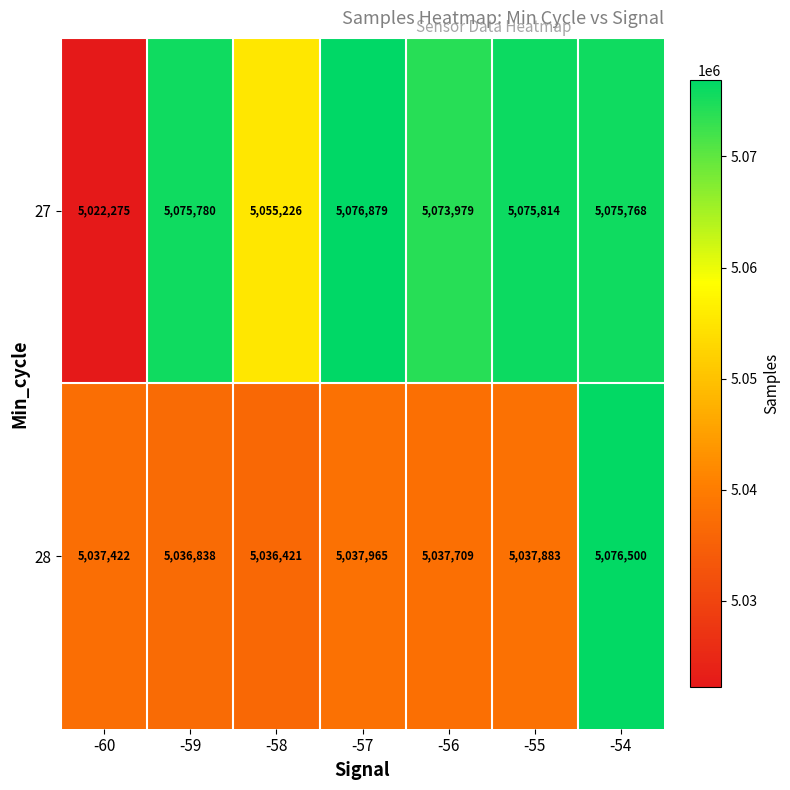

At which label does 28 reach its minimum?

-58